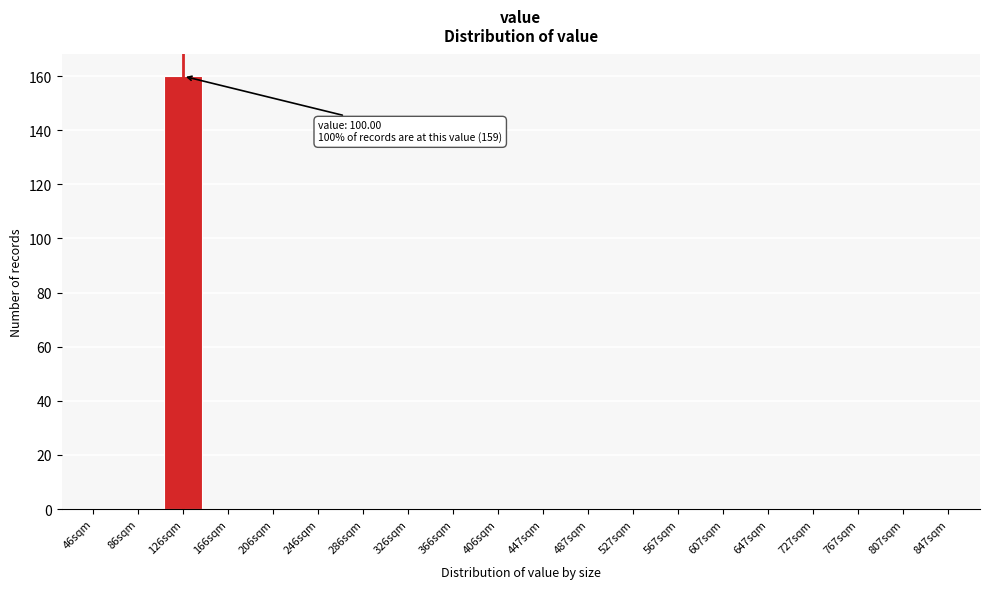

Reading left to right, extract all data points from this chart.

46sqm=0	86sqm=0	126sqm=160	166sqm=0	206sqm=0	246sqm=0	286sqm=0	326sqm=0	366sqm=0	406sqm=0	447sqm=0	487sqm=0	527sqm=0	567sqm=0	607sqm=0	647sqm=0	727sqm=0	767sqm=0	807sqm=0	847sqm=0